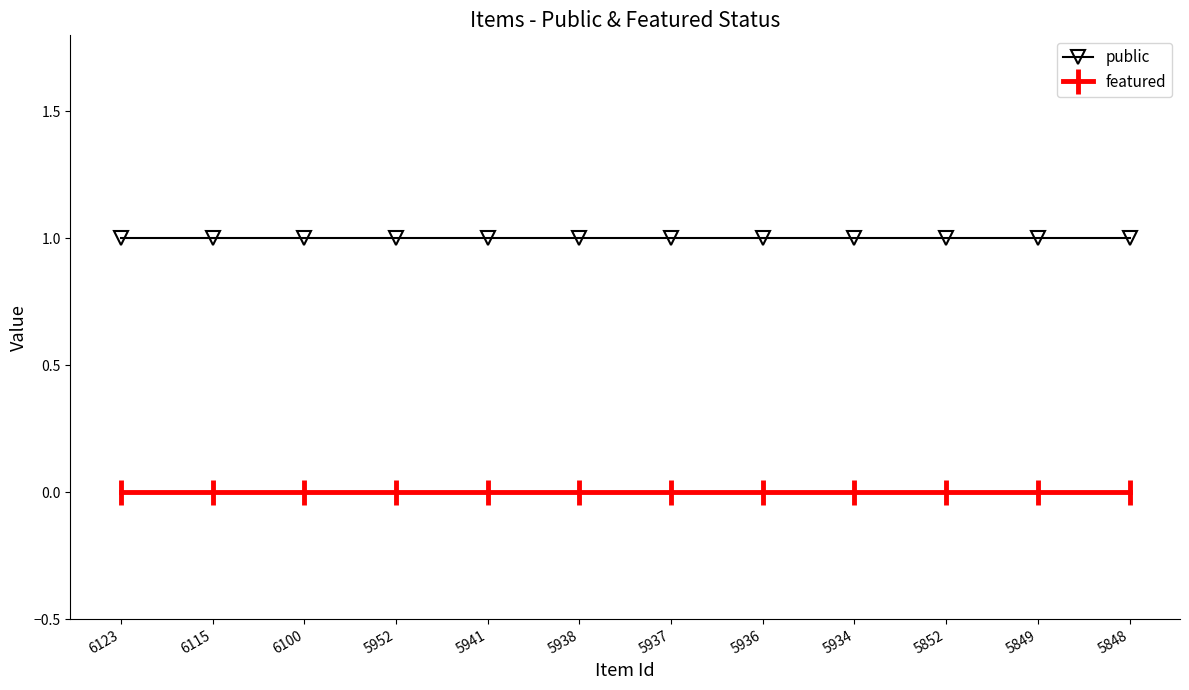

What is the greatest value displayed?

1